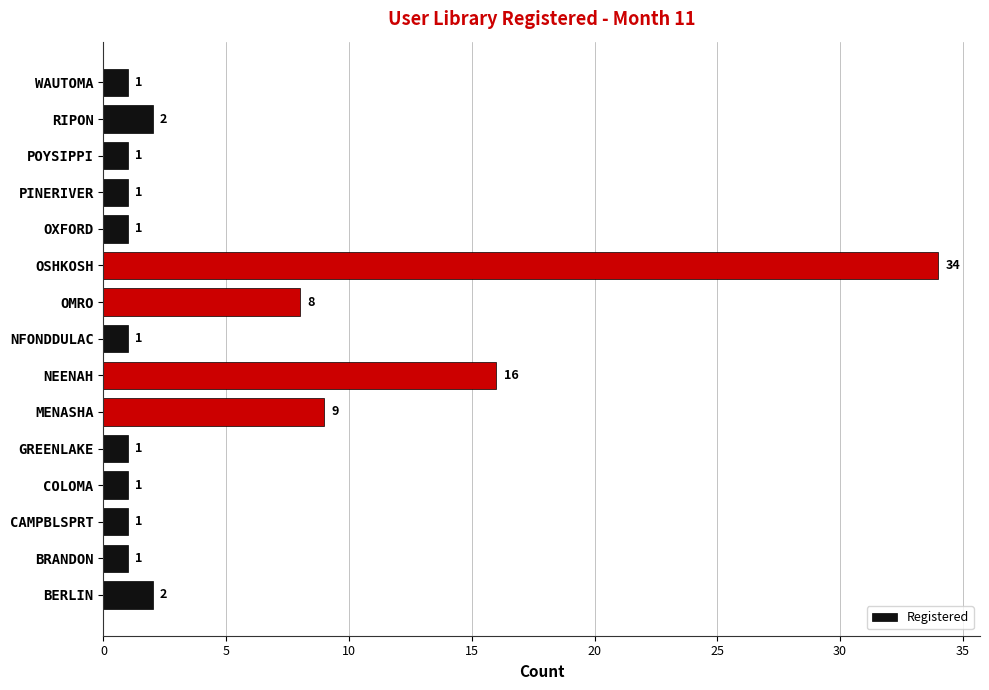

What is the smallest value displayed?

1